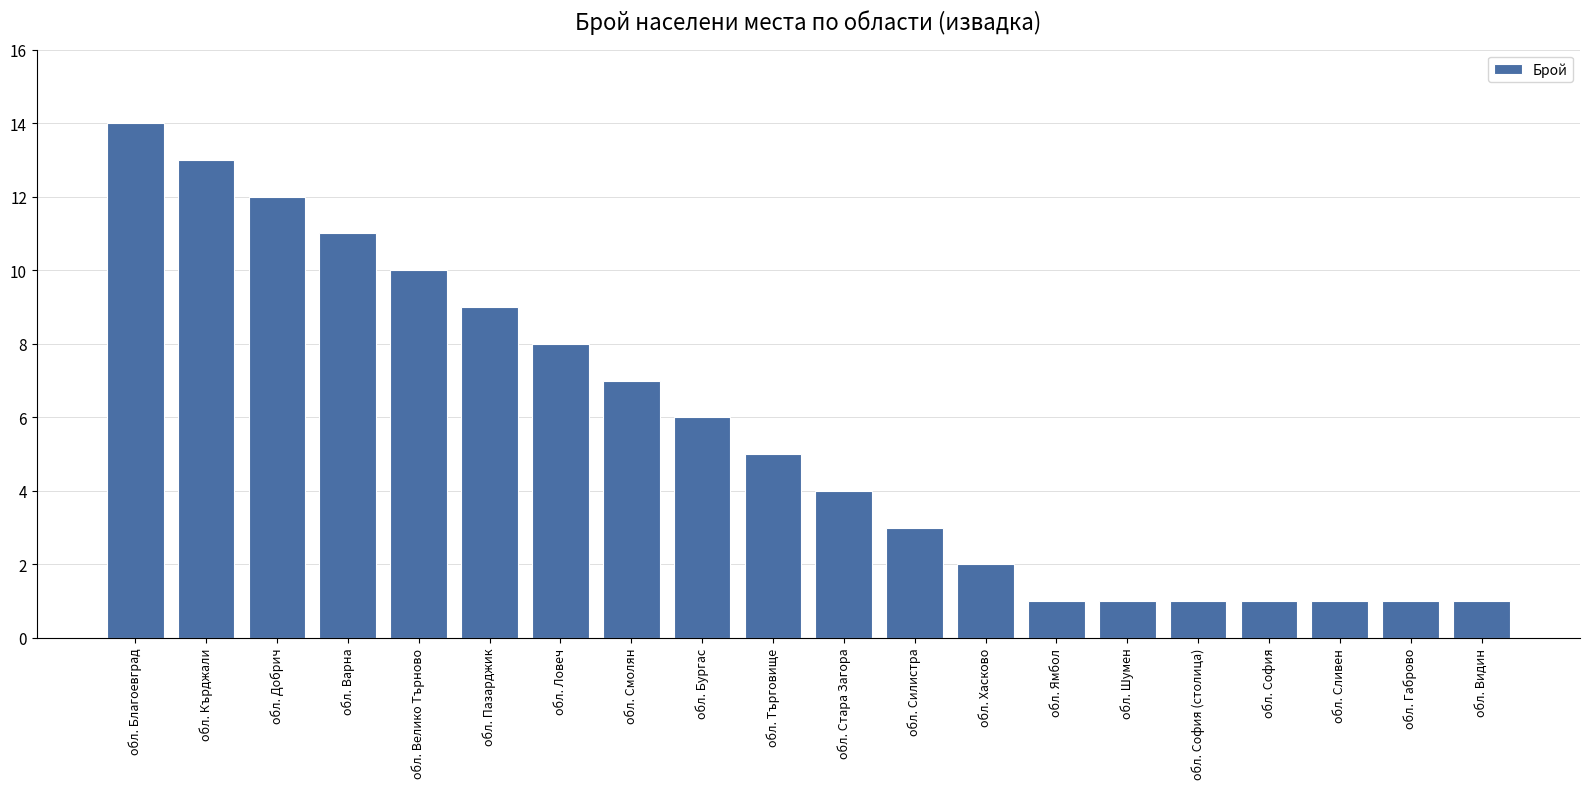

What is the average value?

6